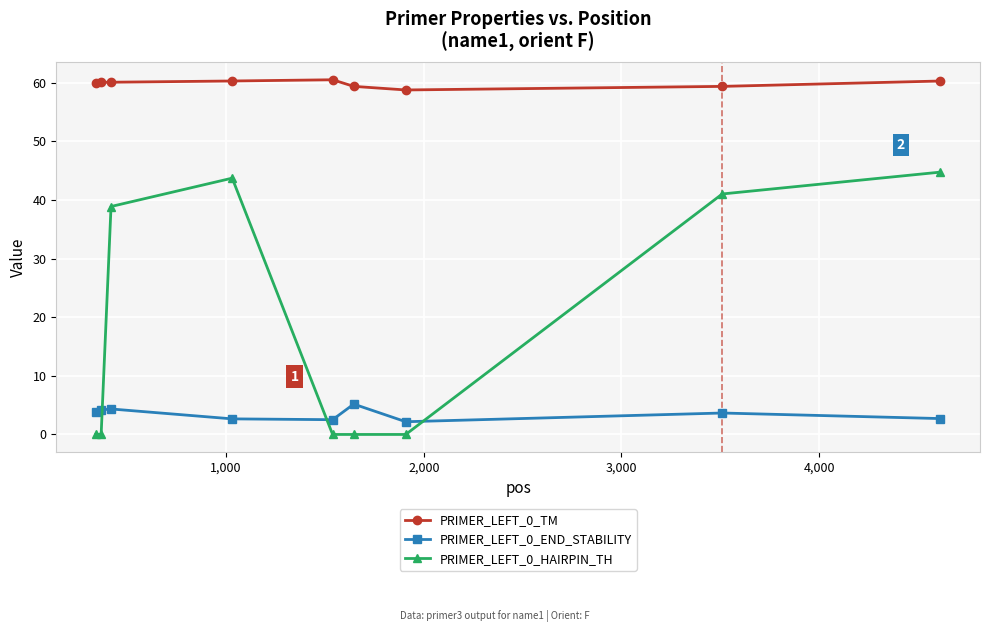

True or false: PRIMER_LEFT_0_TM and PRIMER_LEFT_0_HAIRPIN_TH intersect in this chart.

False